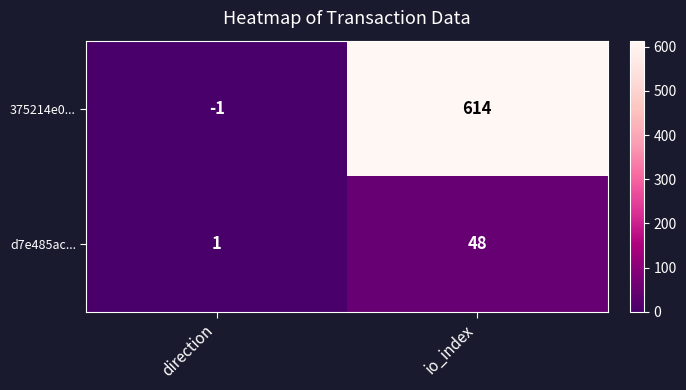

How many values in 375214e0... are above zero?

1